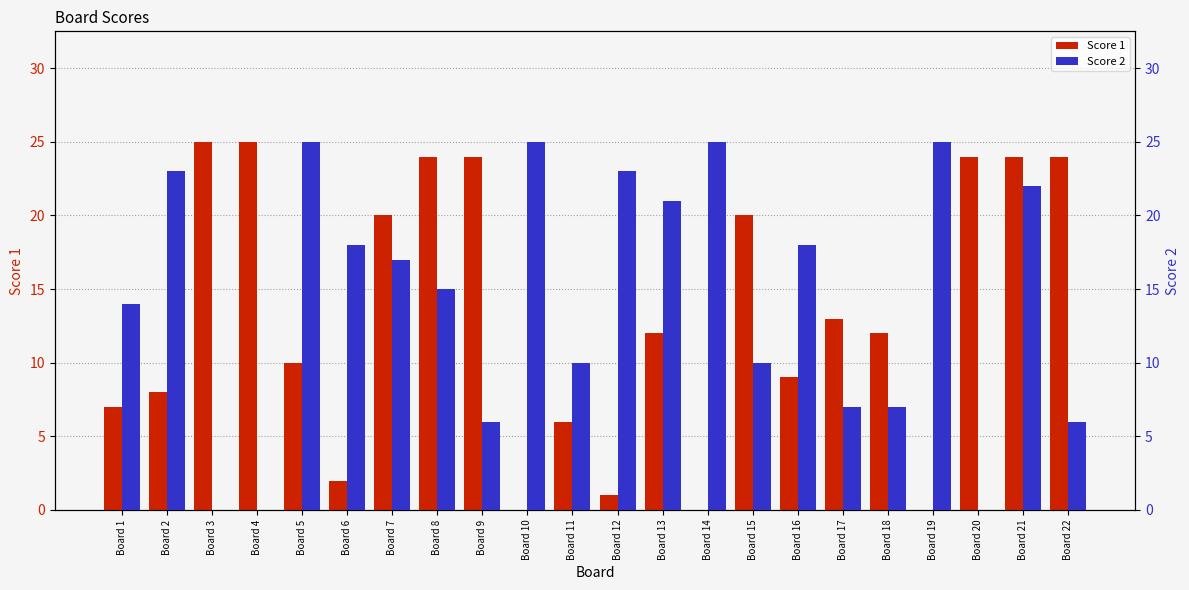

Which label corresponds to the largest value in the chart?

Board 3